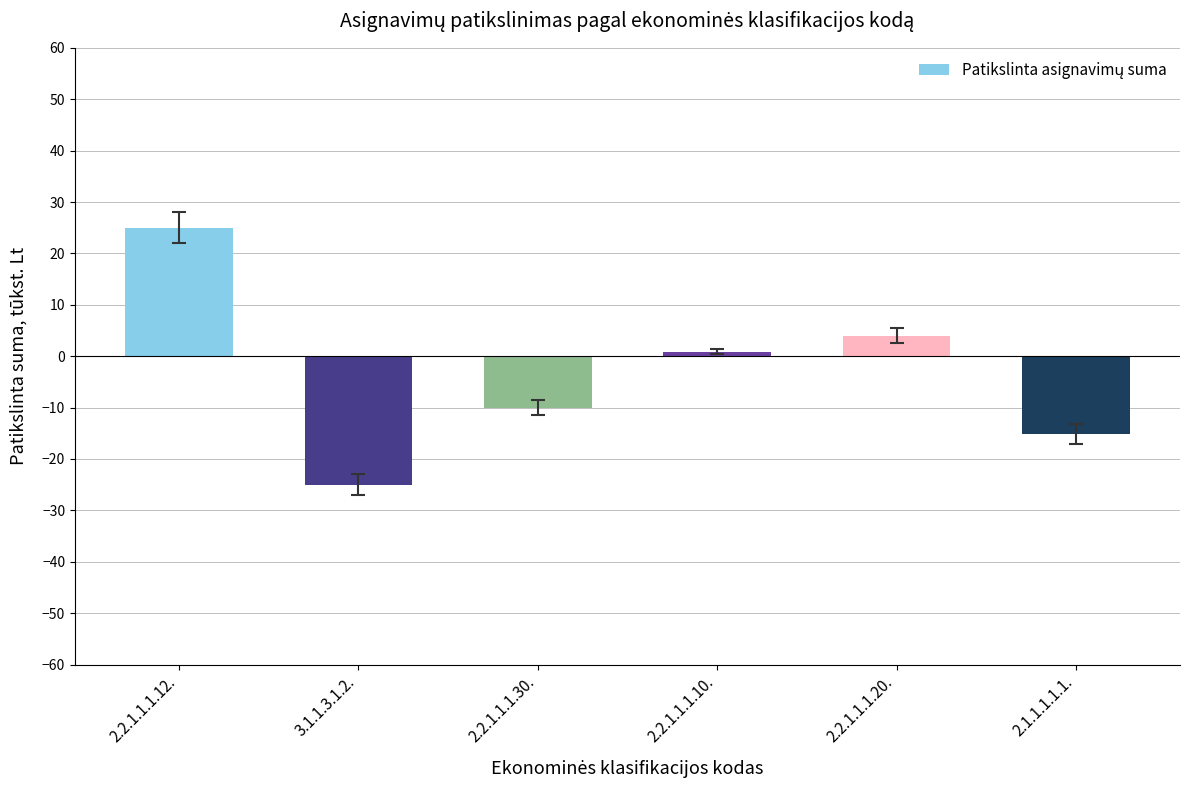

Rank the categories by value from lowest to highest.

3.1.1.3.1.2., 2.1.1.1.1.1., 2.2.1.1.1.30., 2.2.1.1.1.10., 2.2.1.1.1.20., 2.2.1.1.1.12.